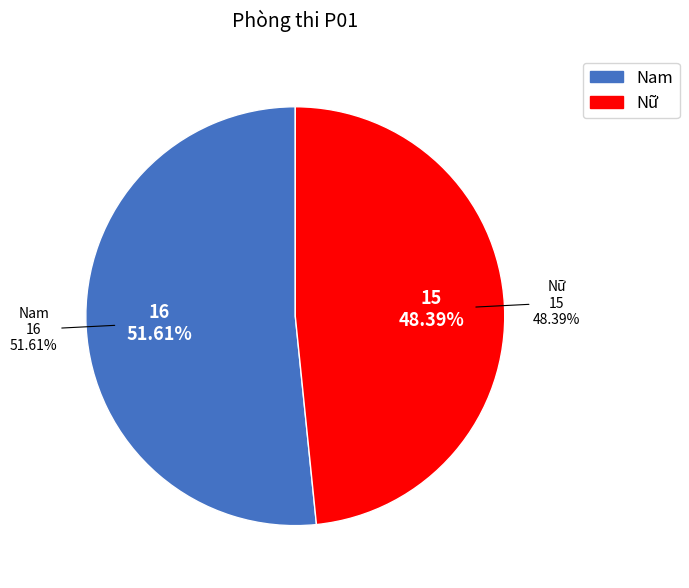

Is Nữ the majority of the pie?

No